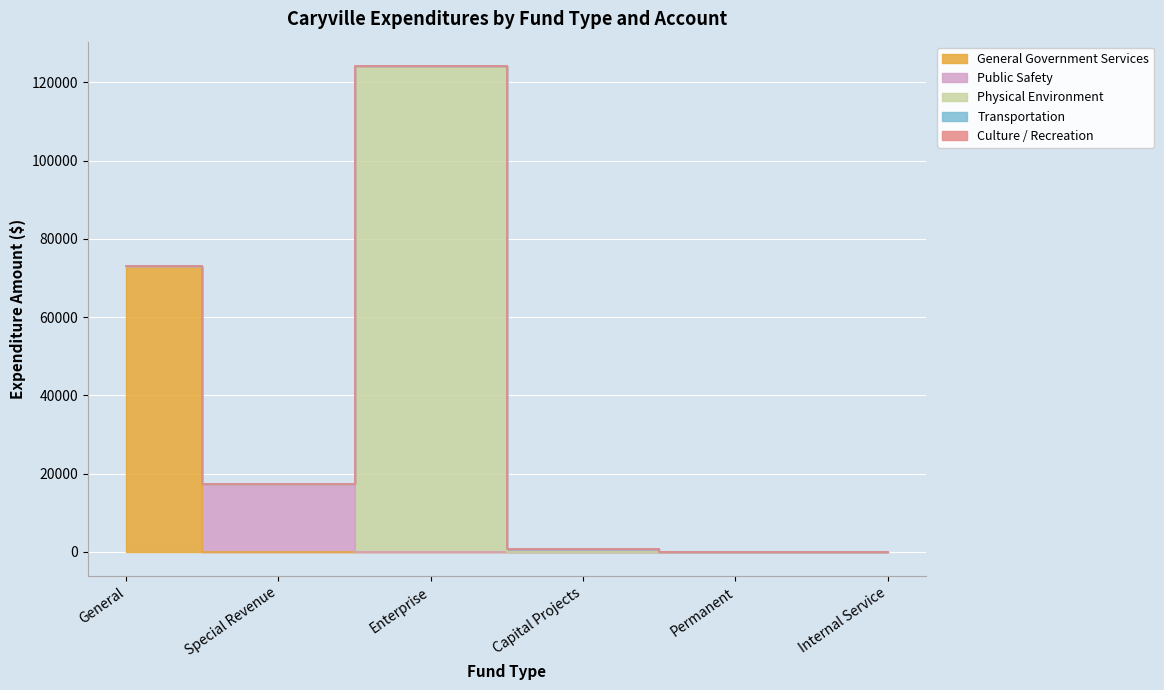

Reading left to right, transcribe all the data shown in this chart.

General Government Services: General=73029	Special Revenue=0	Enterprise=0	Capital Projects=0	Permanent=0	Internal Service=0
Public Safety: General=0	Special Revenue=17321	Enterprise=0	Capital Projects=0	Permanent=0	Internal Service=0
Physical Environment: General=0	Special Revenue=0	Enterprise=124220	Capital Projects=0	Permanent=0	Internal Service=0
Transportation: General=0	Special Revenue=0	Enterprise=0	Capital Projects=800	Permanent=0	Internal Service=0
Culture / Recreation: General=0	Special Revenue=0	Enterprise=0	Capital Projects=0	Permanent=30	Internal Service=0